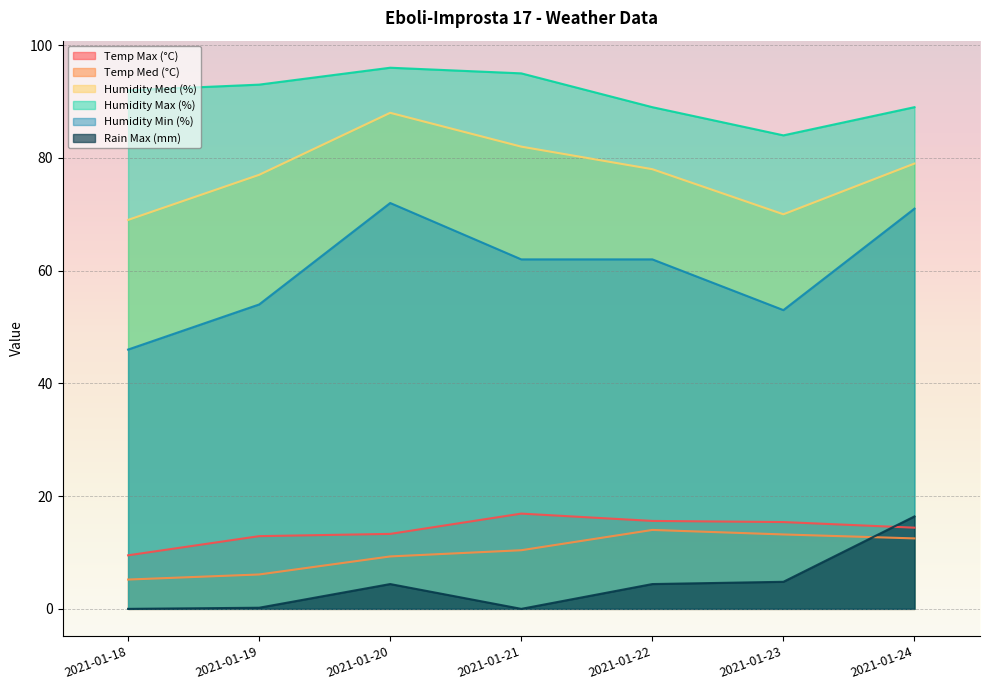

What is the value of the Temp Med (°C) point at the 4th from the left?

10.4